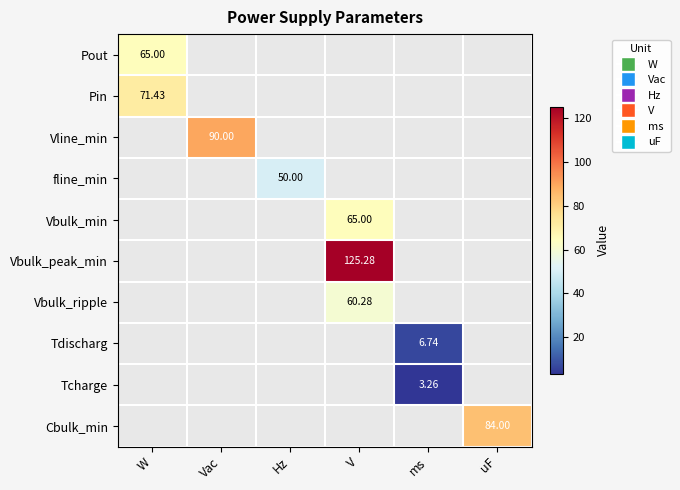

Count the number of data series in this chart.

10